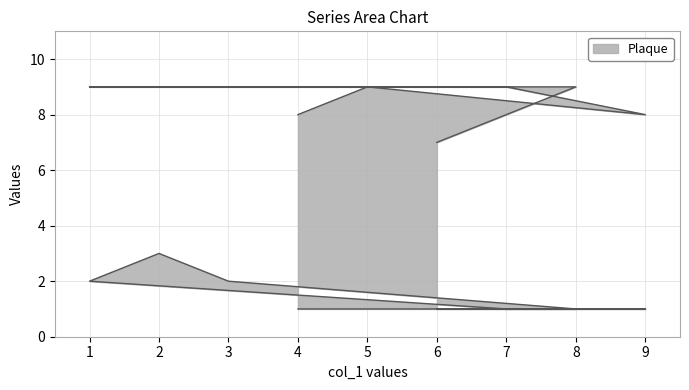

How many lines are shown in the chart?

6